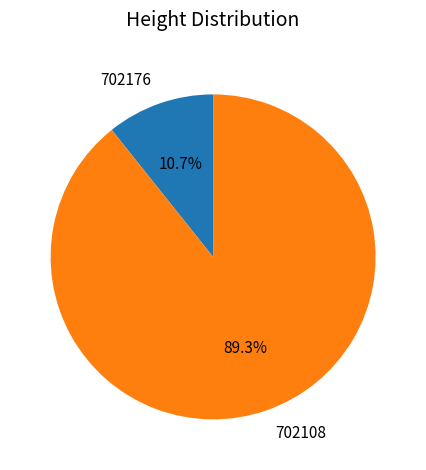

To the nearest percent, what percentage of the pie is 702108?

89%